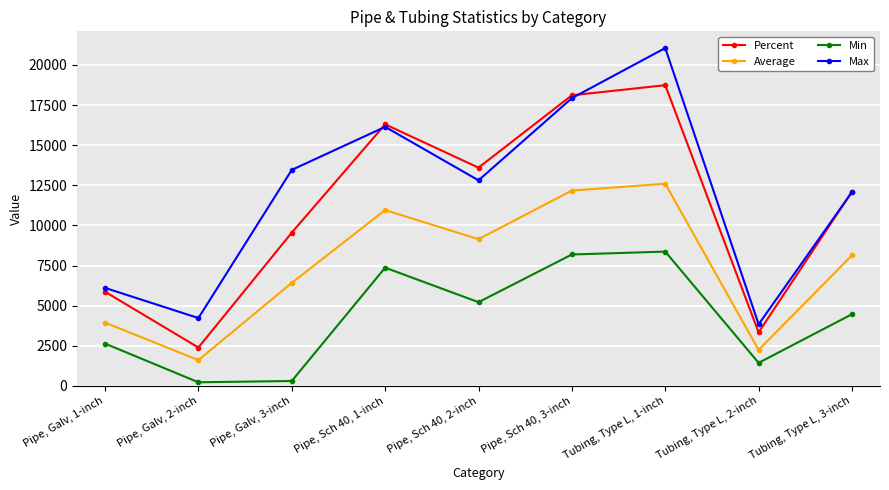

What position from the right is Tubing, Type L, 2-inch?

2